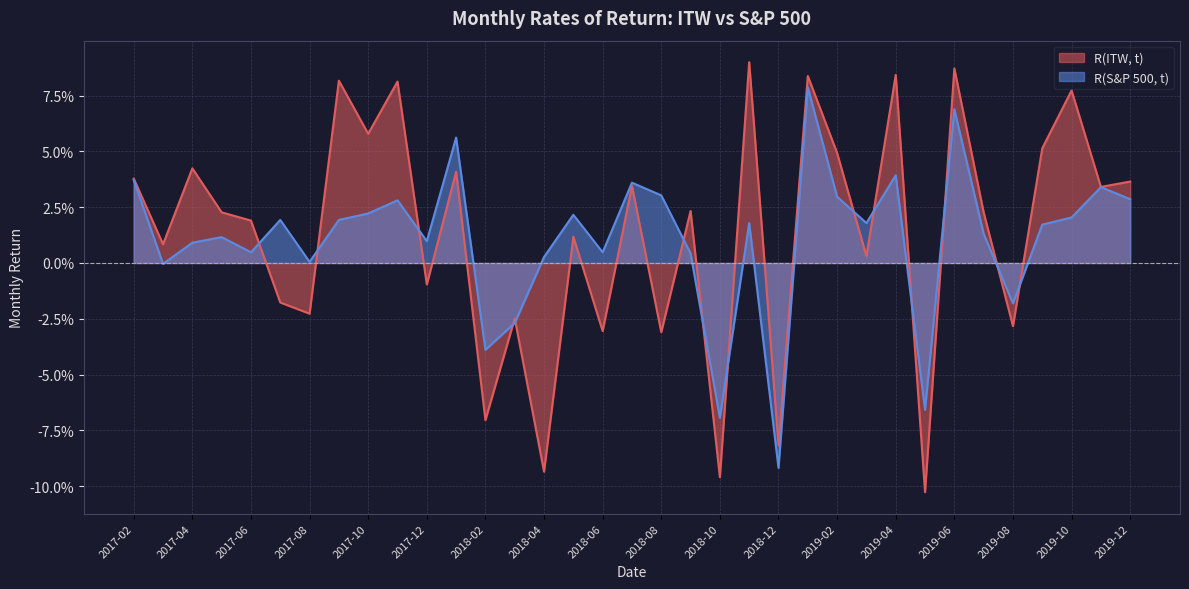

Is it true that R(ITW, t) equals 0.0 at 2018-05?

True